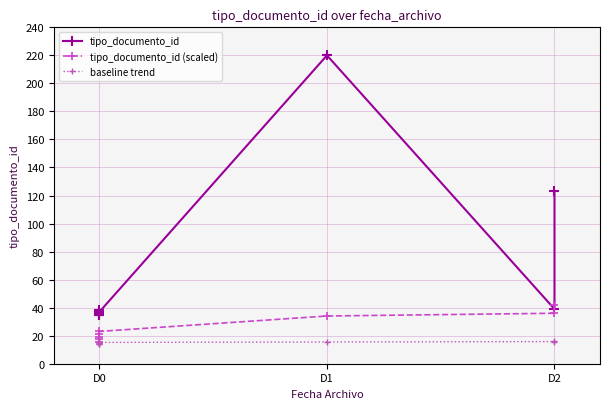

True or false: tipo_documento_id (scaled) has more than 2 interior local peaks.

False